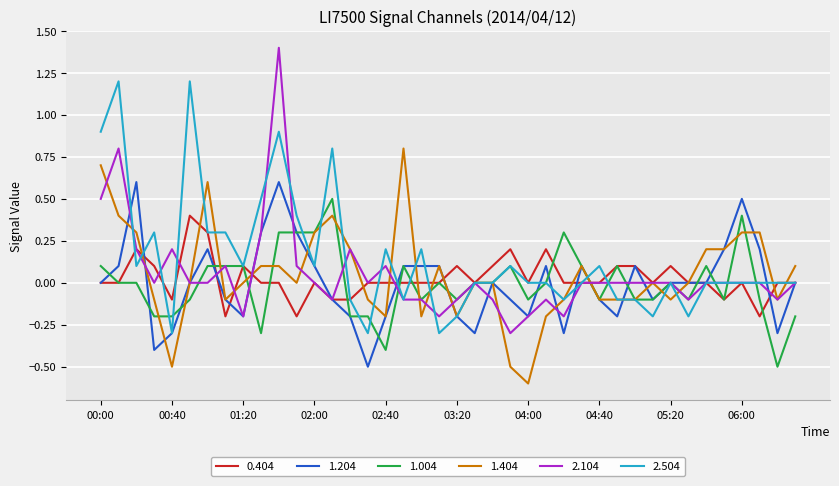

List the series in order of their peak value, lowest first.

0.404, 1.004, 1.204, 1.404, 2.504, 2.104